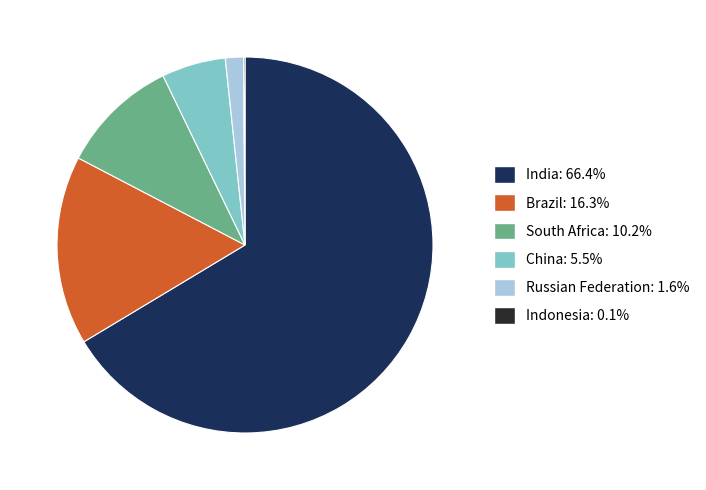

What is the largest slice in the pie chart?

India